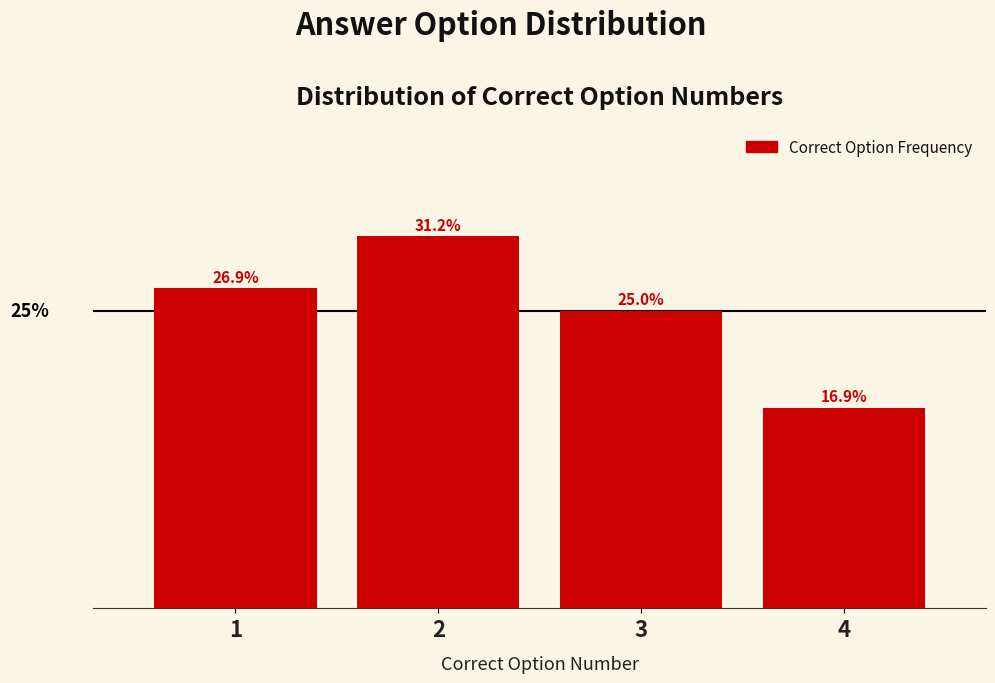

Rank the categories by value from lowest to highest.

4, 3, 1, 2